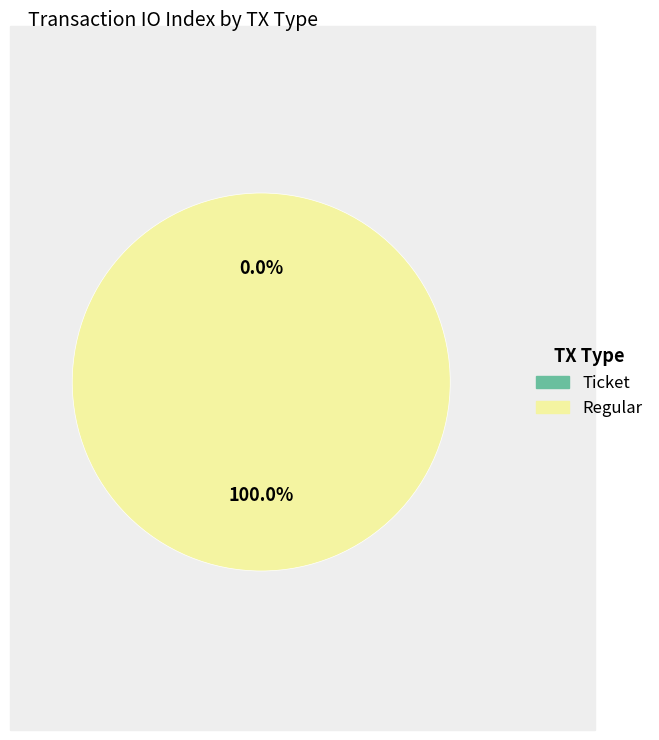

How many segments does this pie chart have?

2